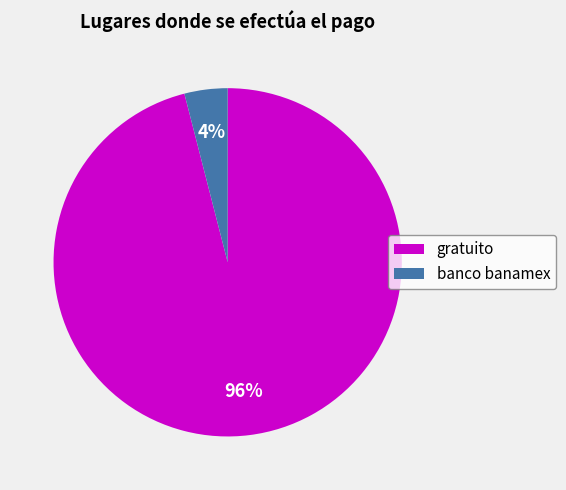

To the nearest percent, what portion does gratuito represent?

96%